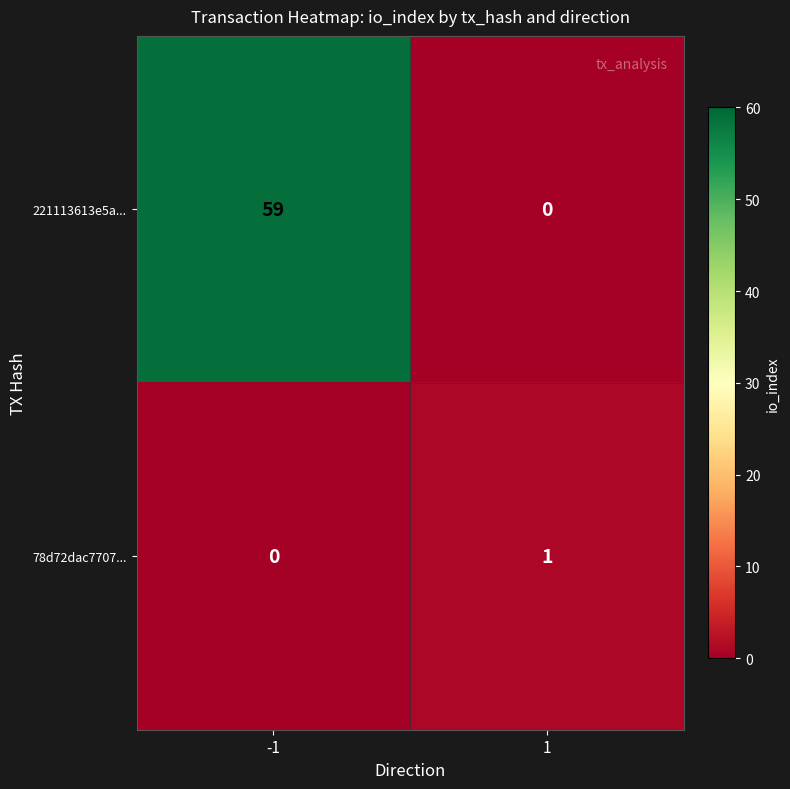

How many categories are shown in the chart?

2